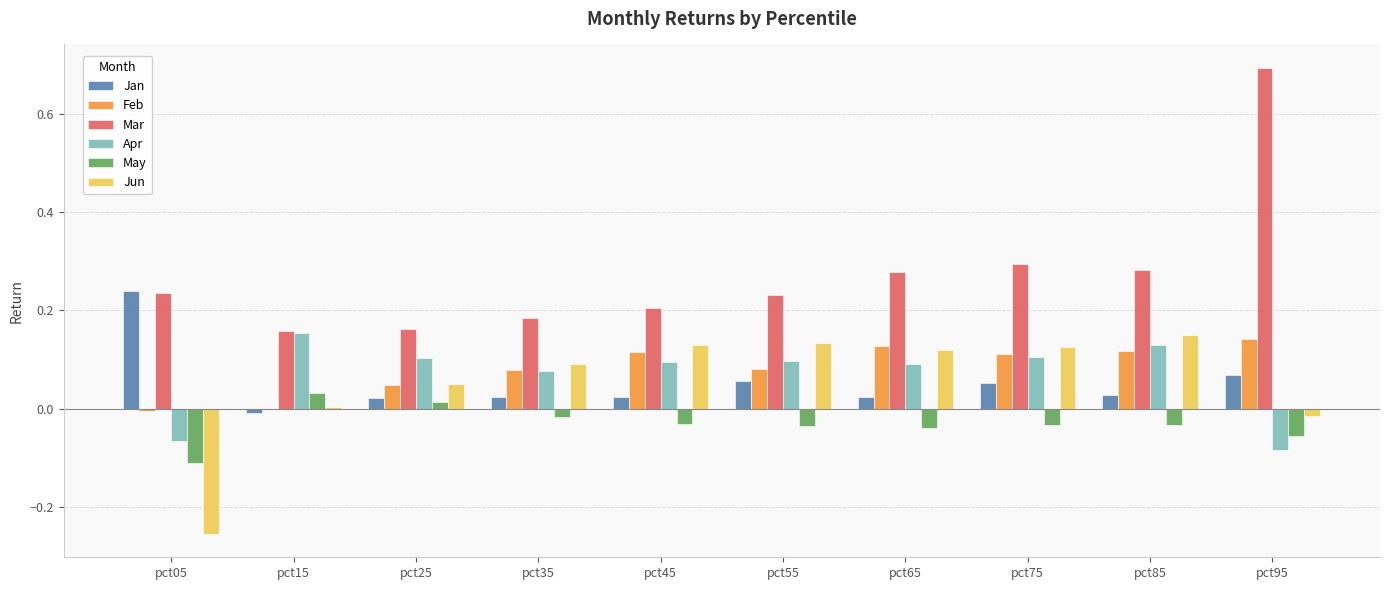

The value of Jun at pct35 is 0.1. True or false?

True